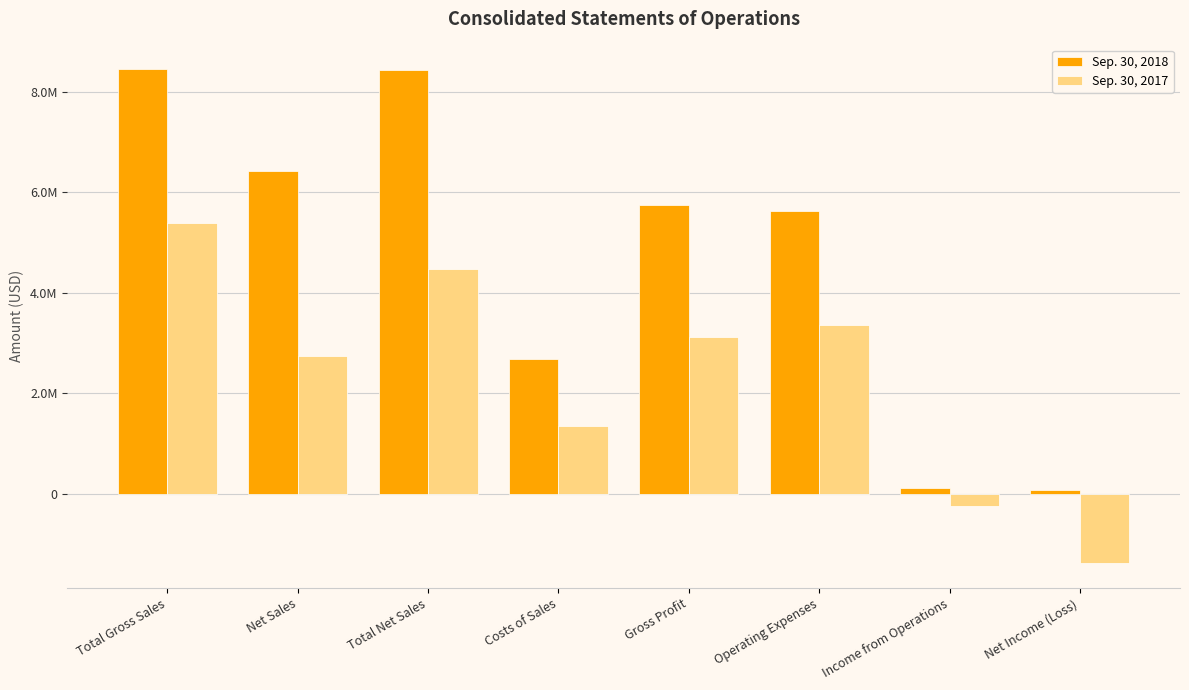

Which category has the highest value in the Sep. 30, 2018 series?

Total Gross Sales